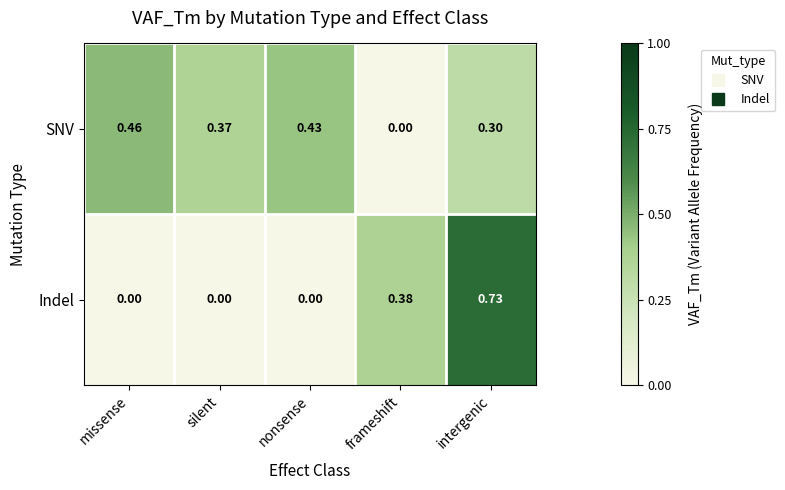

Which category has the highest value in the SNV series?

missense